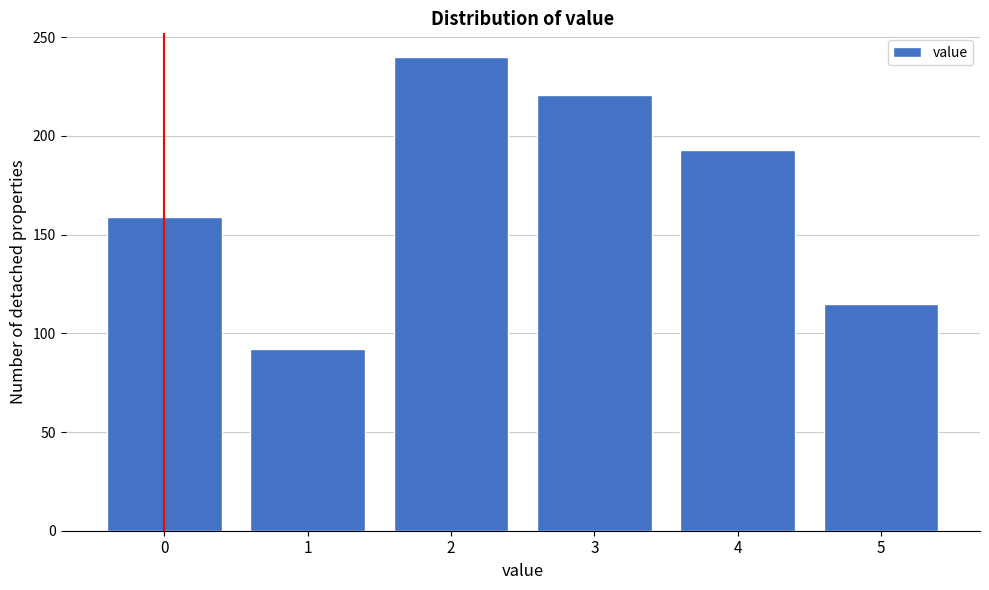

Reading right to left, transcribe all the data shown in this chart.

115	193	221	240	92	159